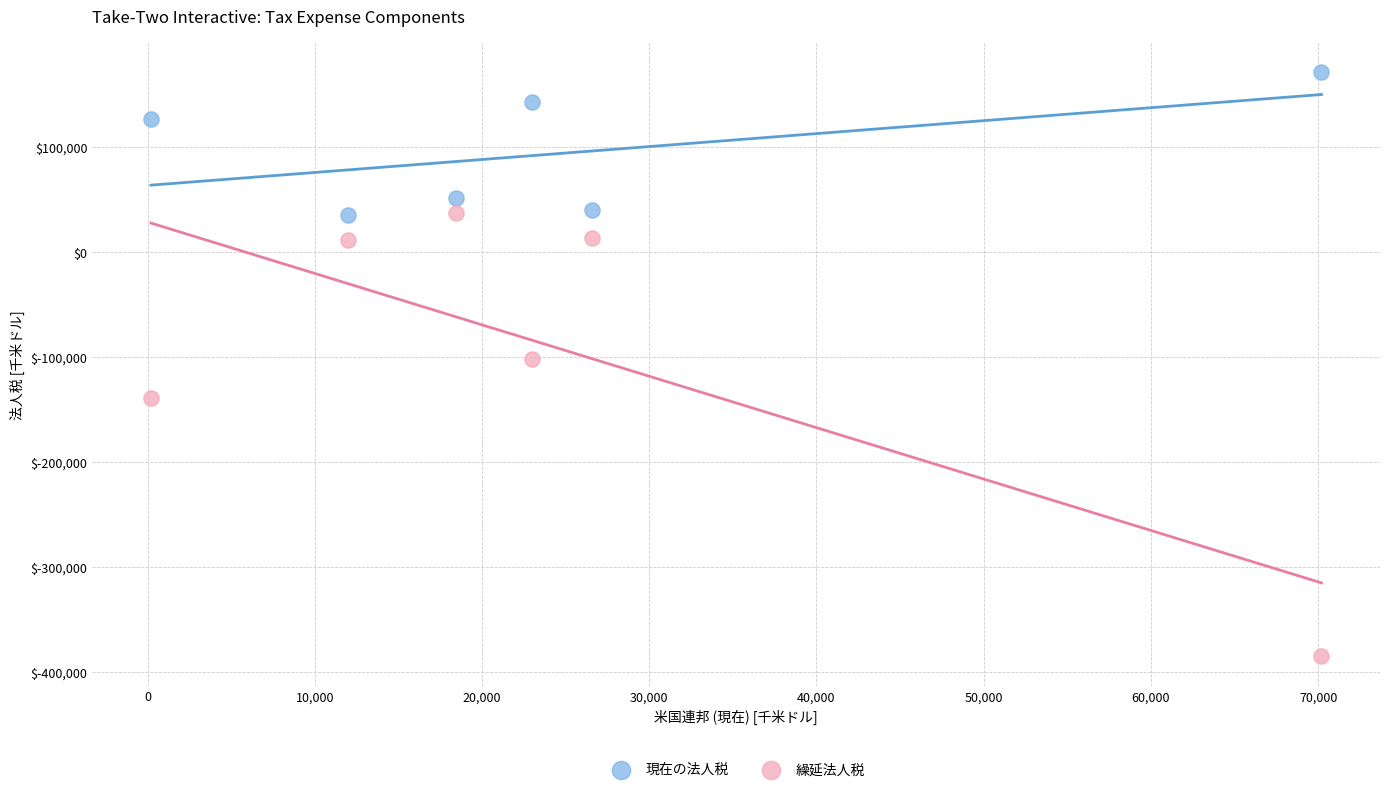

What are all the series names shown in the legend?

現在の法人税, 繰延法人税